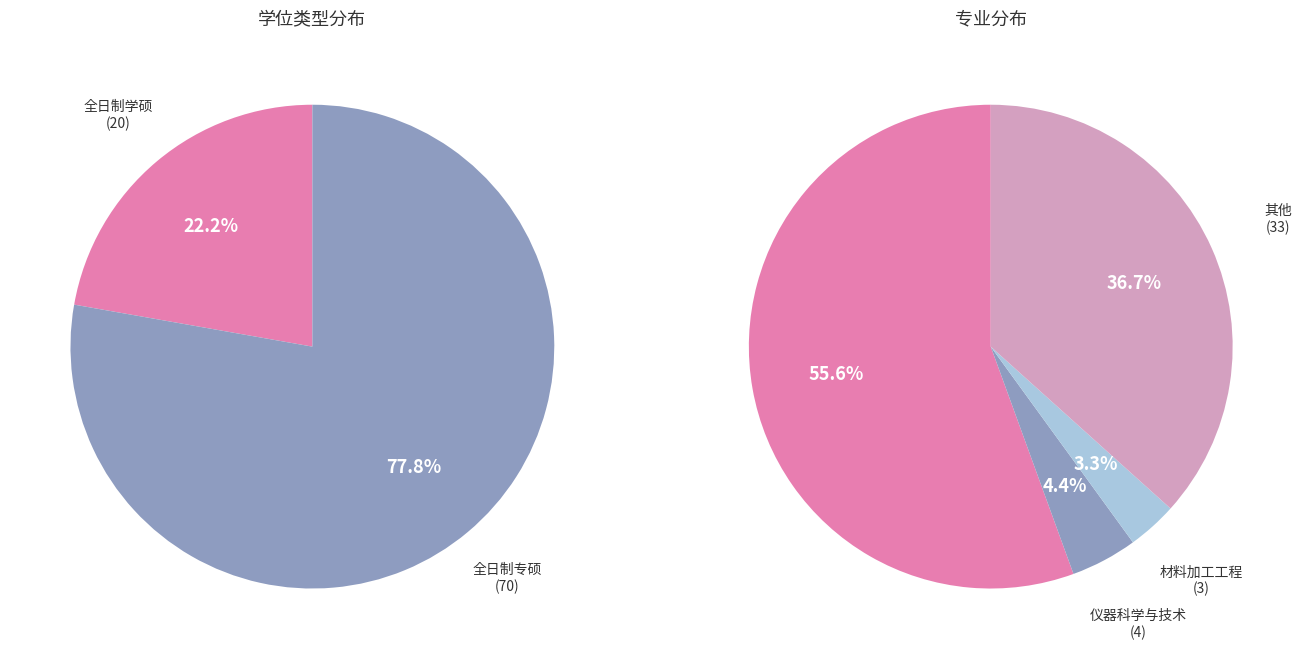

Is the sum of 3 and 1 greater than half?

Yes